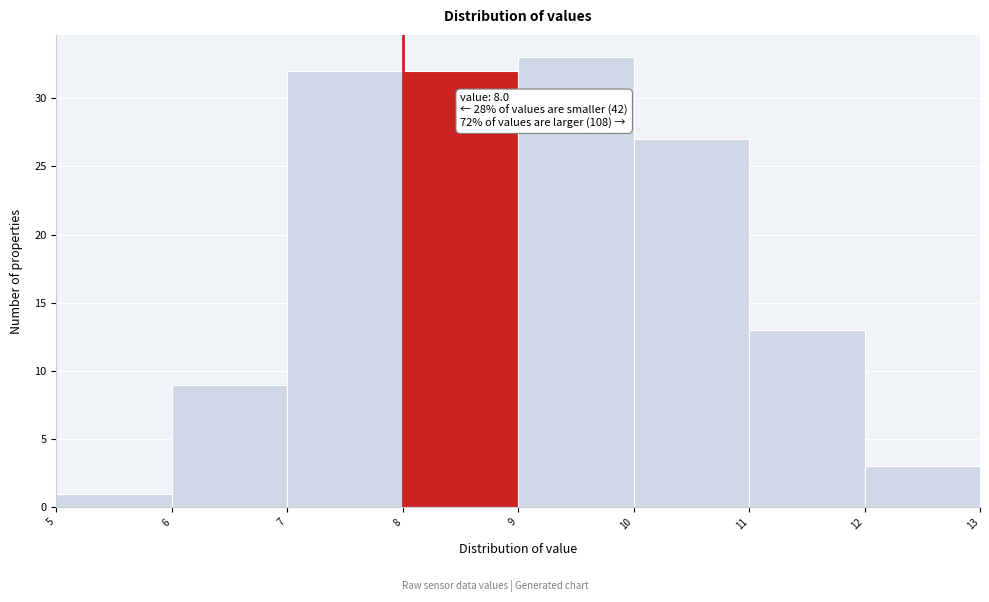

Over which range of the x-axis is the bar tallest?

9 to 10